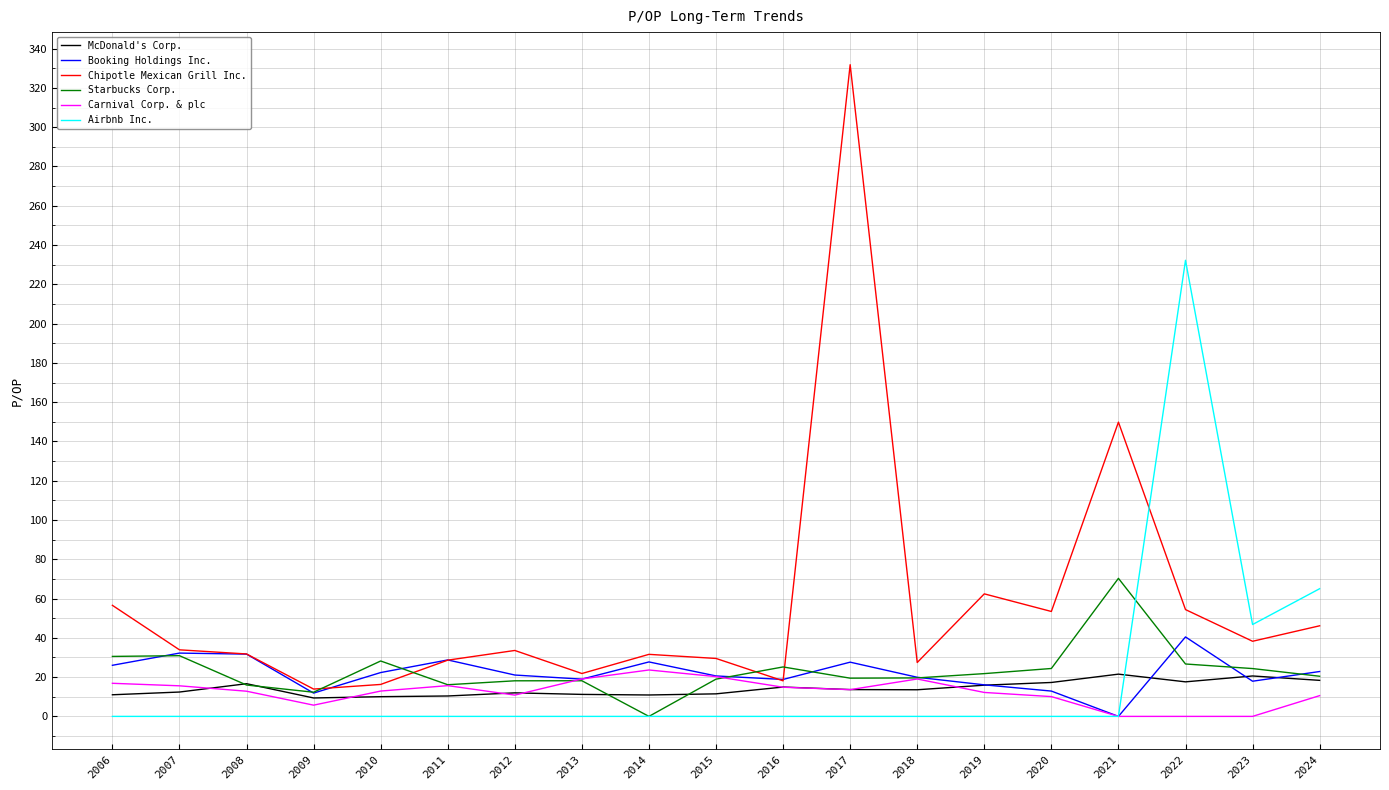

Read the Chipotle Mexican Grill Inc. value at 2011.

28.6